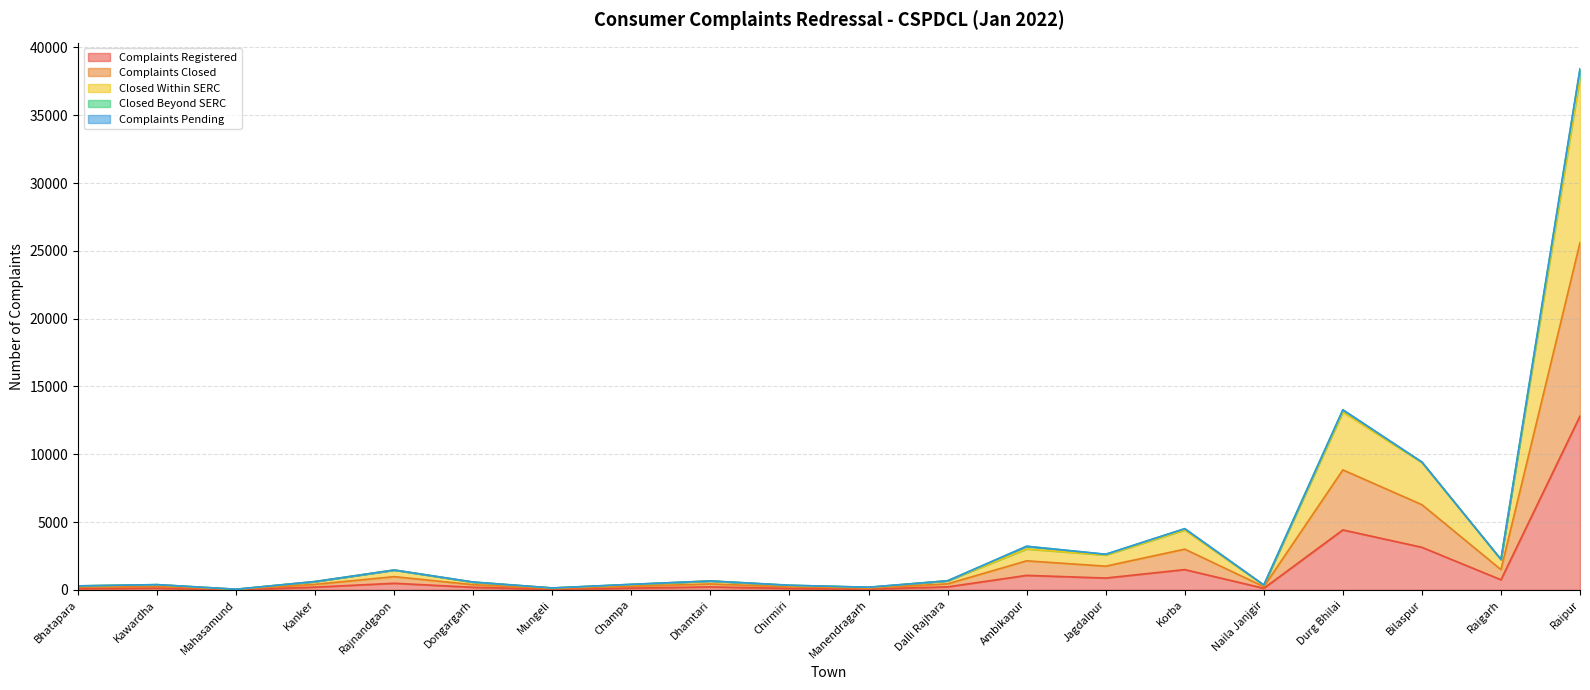

Which series has the largest total across all categories?

Complaints Closed